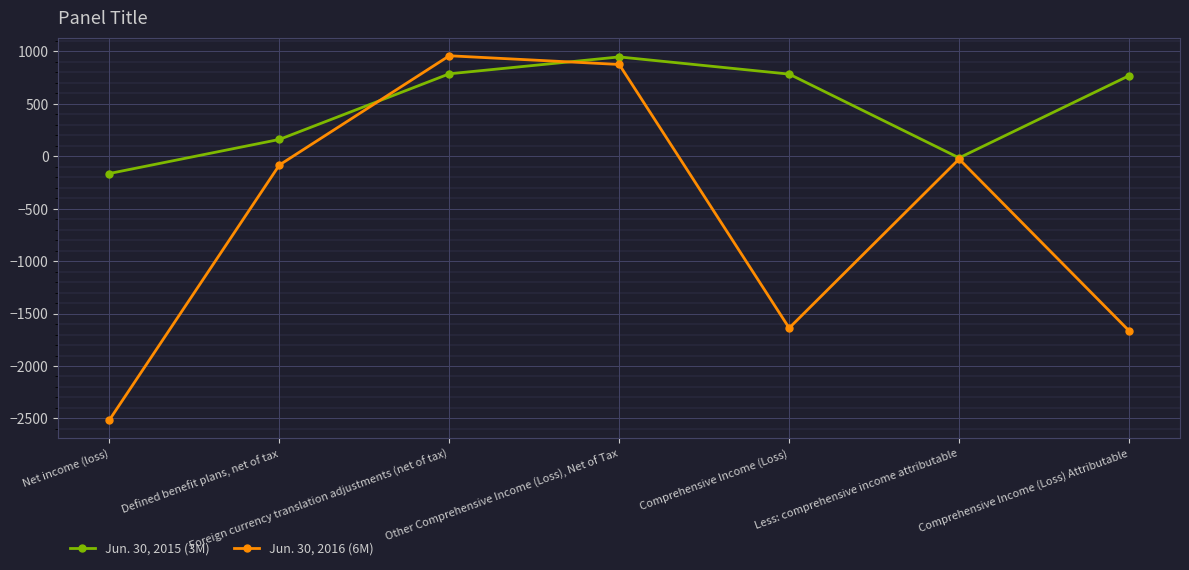

Rank the series by their maximum value, from lowest to highest.

Jun. 30, 2015 (3M), Jun. 30, 2016 (6M)